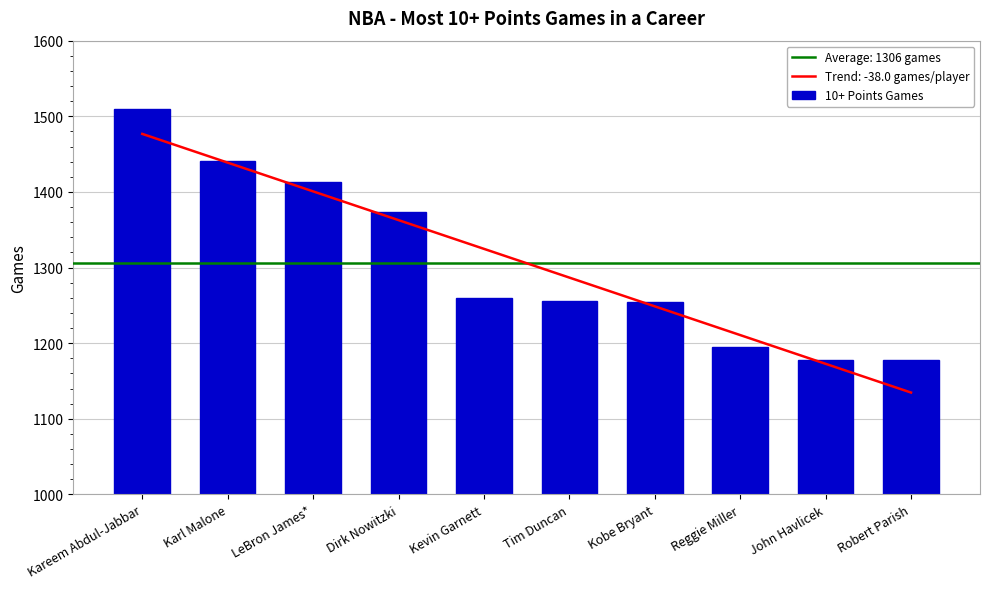

How many data points are less than 1260?

5